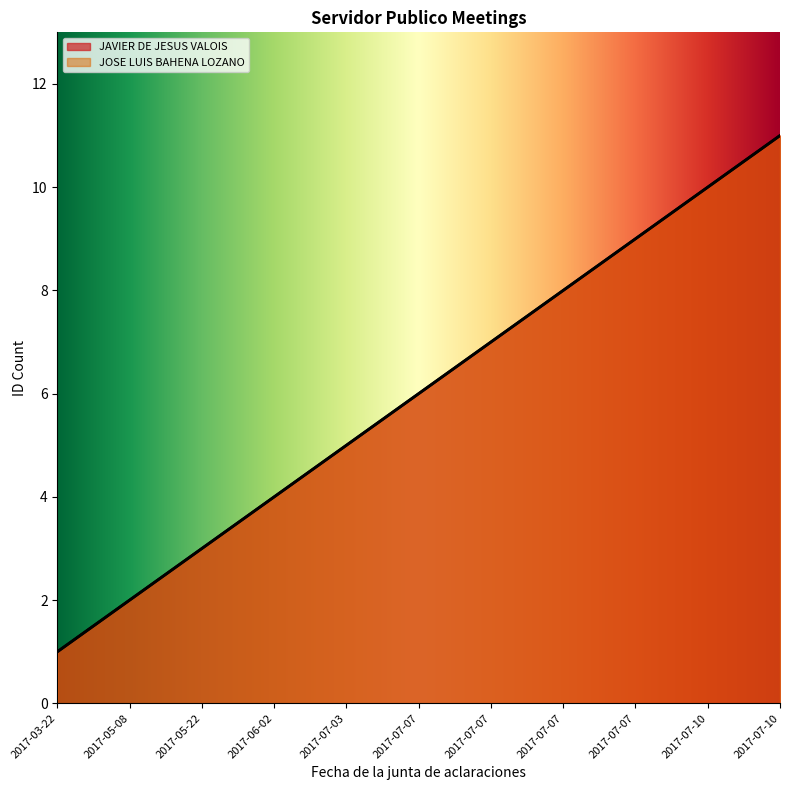

At how many categories does at least one series exceed 1?

10